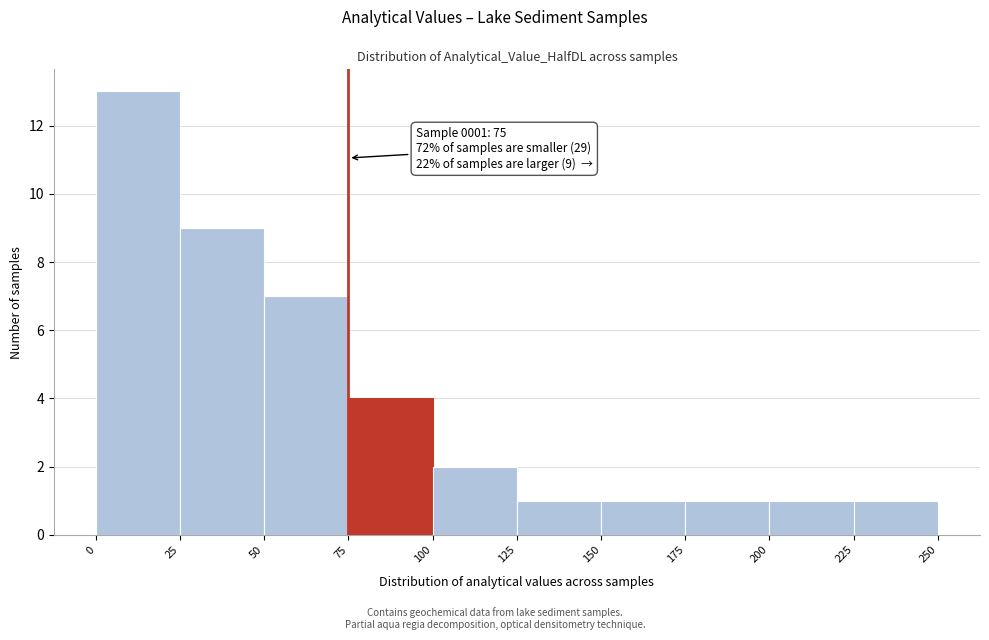

Over which range of the x-axis is the bar tallest?

0 to 25